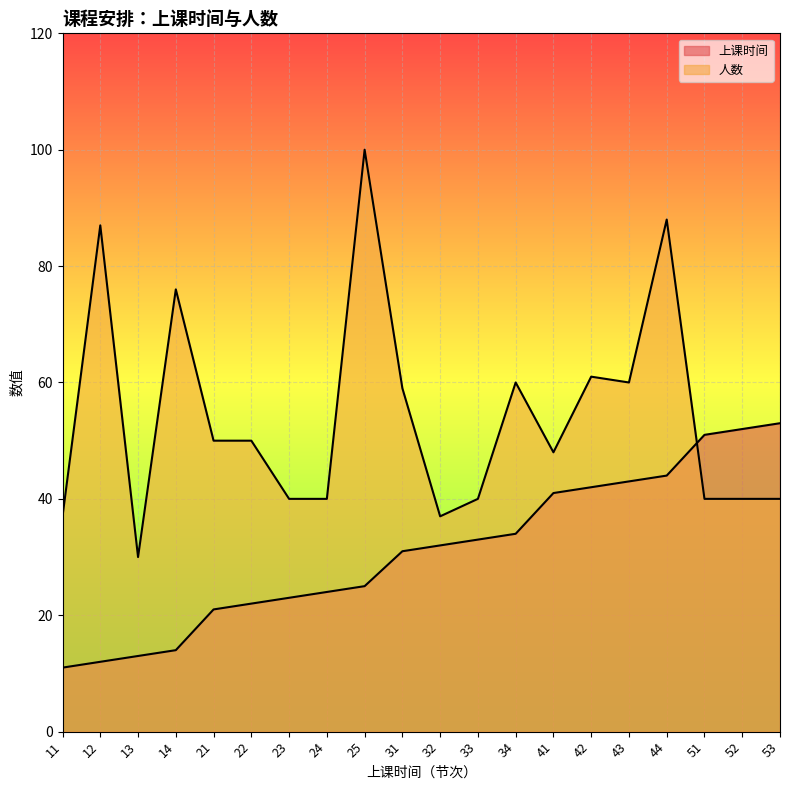

Which label corresponds to the smallest value in the chart?

11